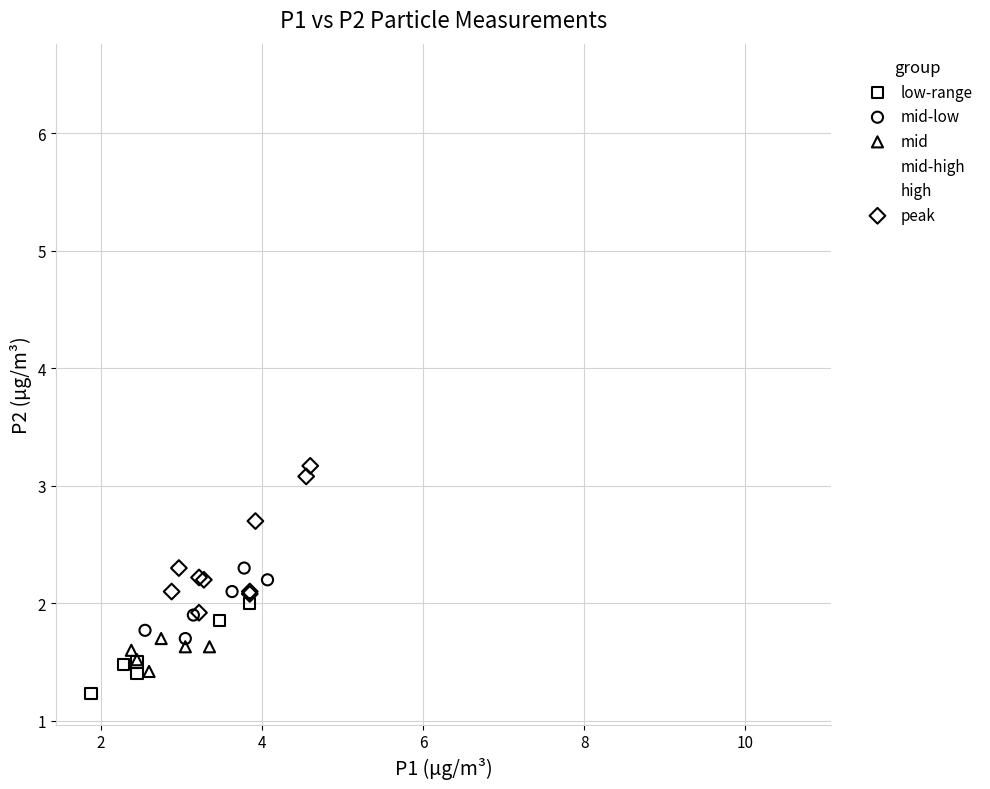

Which series has the widest spread of Y values?

high